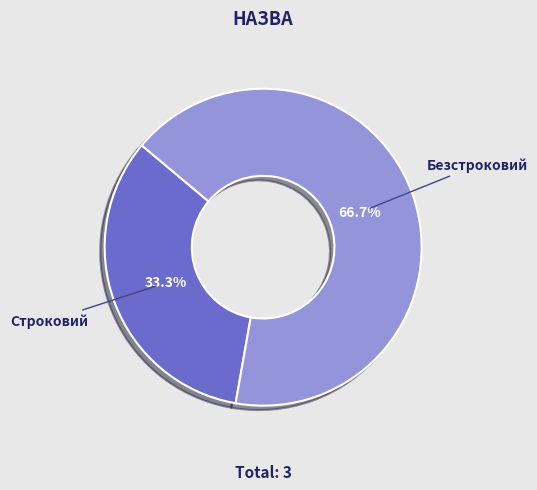

What is the largest slice in the pie chart?

Безстроковий